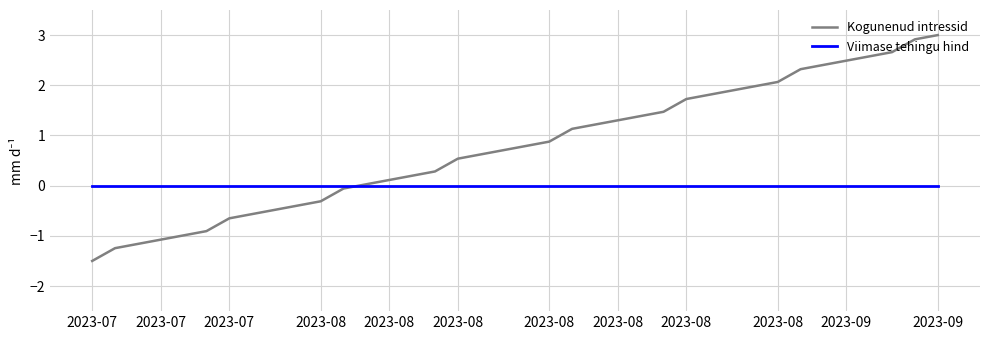

What is the minimum value shown in the chart?

-1.5